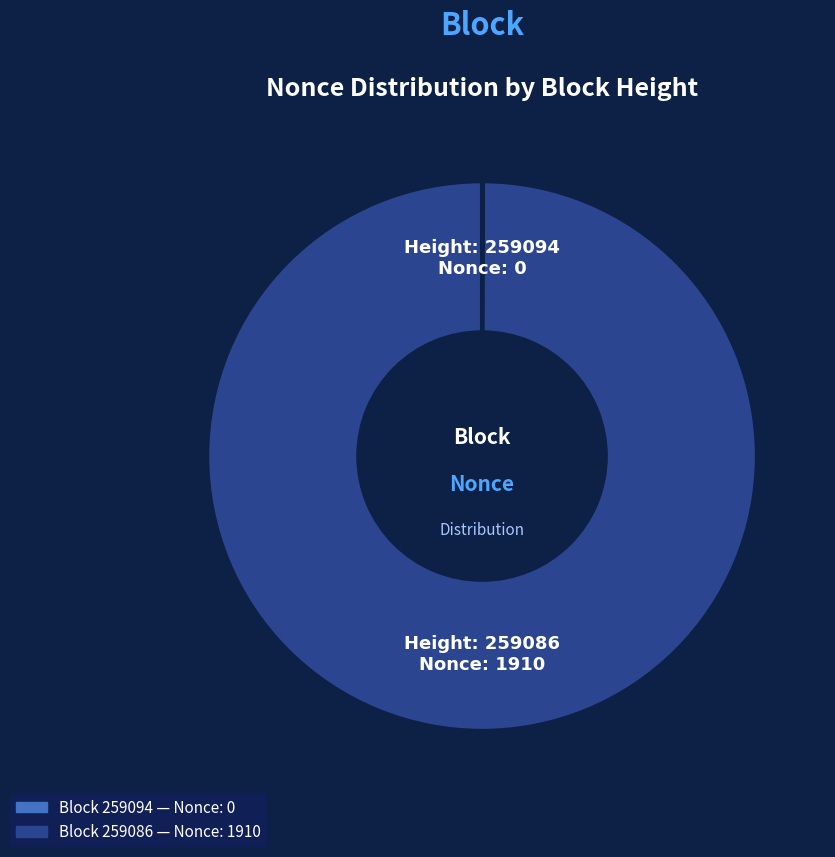

Is there any slice that represents more than half of the pie?

Yes